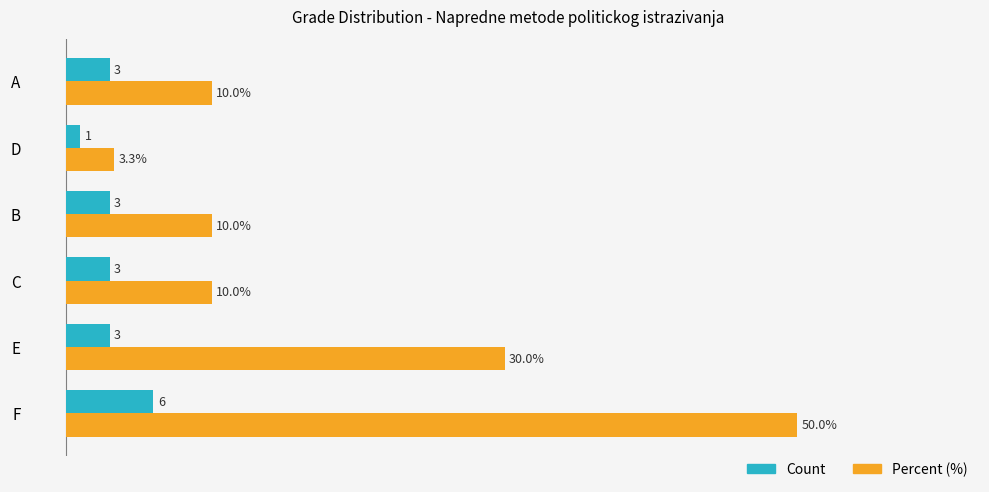

Which category has the highest value in the Percent (%) series?

F